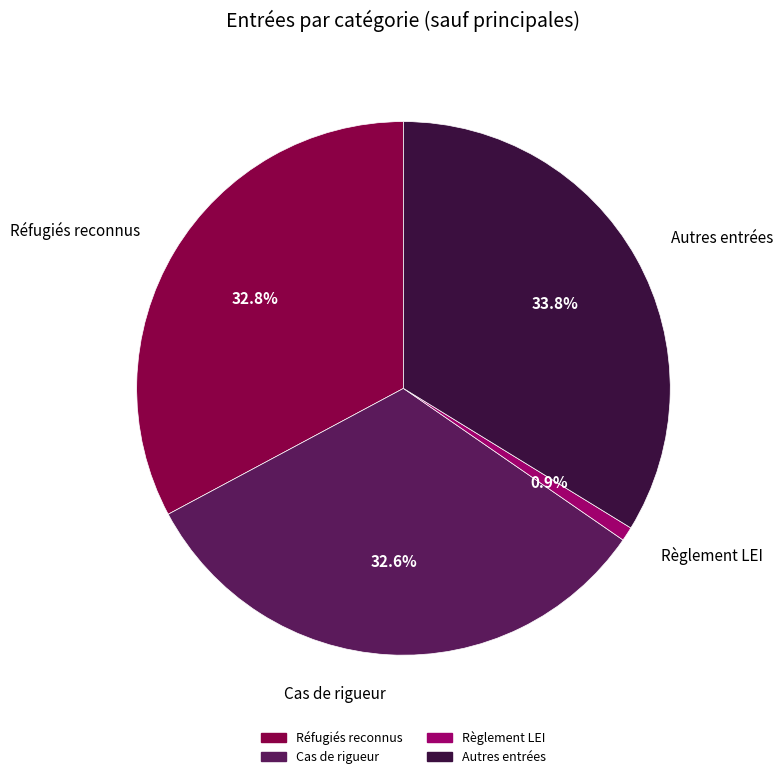

To the nearest percent, what percentage of the pie is Règlement LEI?

1%